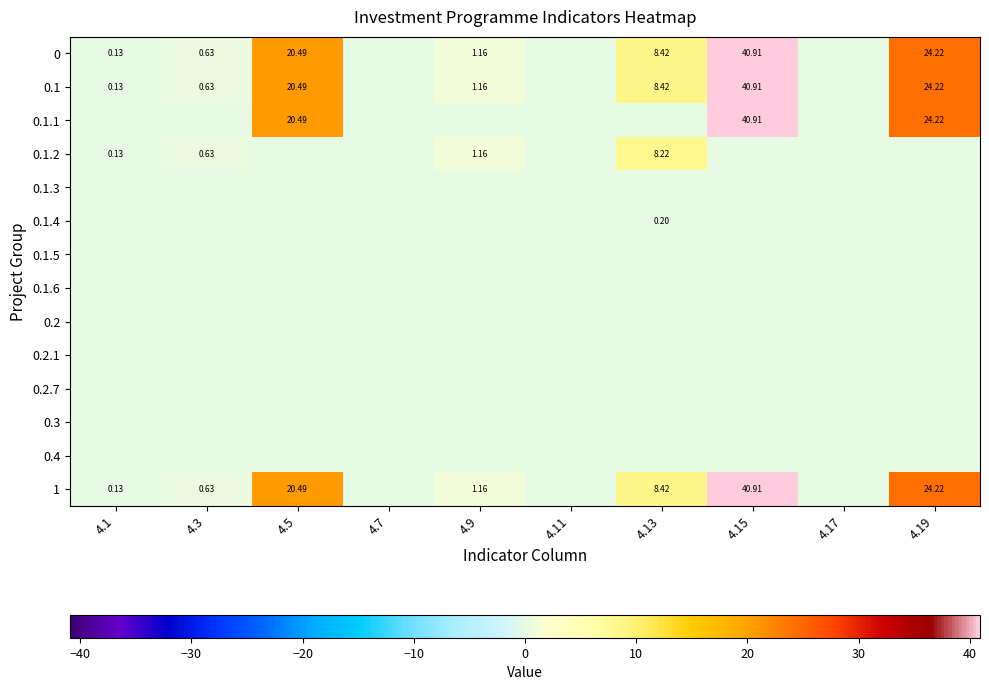

How many distinct data groups are displayed?

14